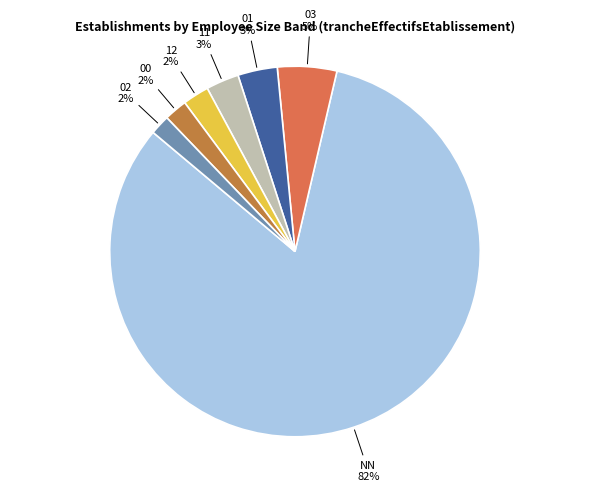

How many slices are in this pie chart?

7